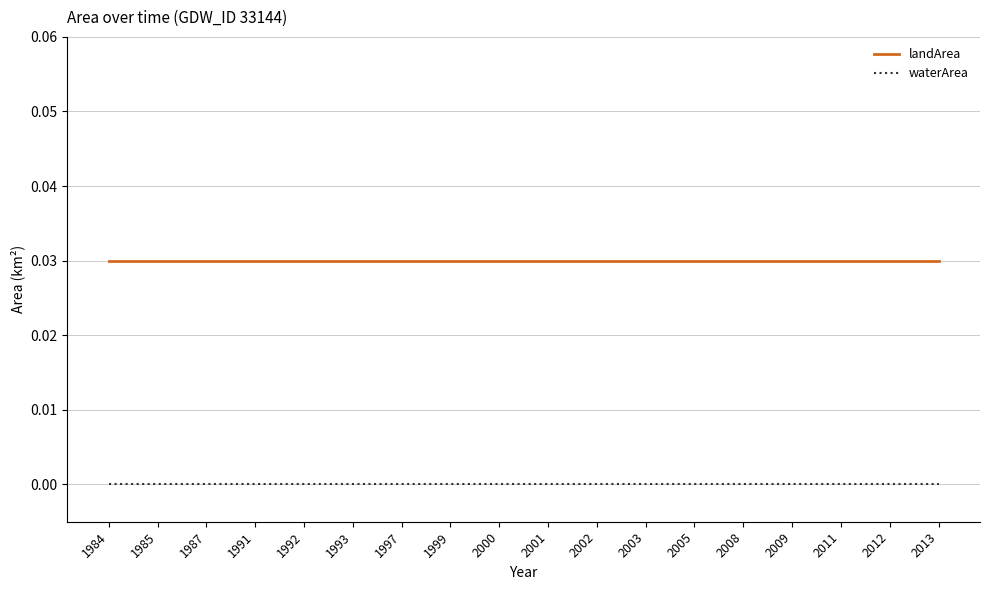

Is it true that waterArea equals 0.0 at 2005?

True